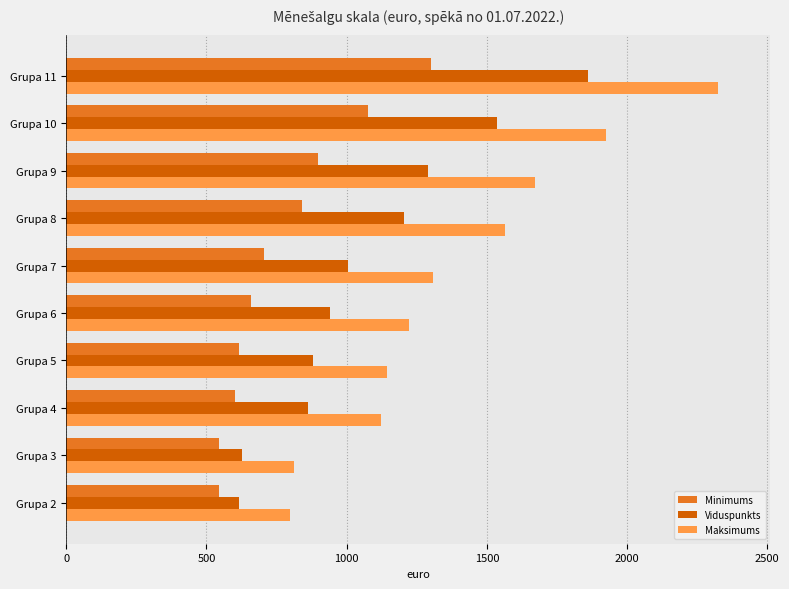

Which series changed the most between Grupa 6 and Grupa 10?

Maksimums